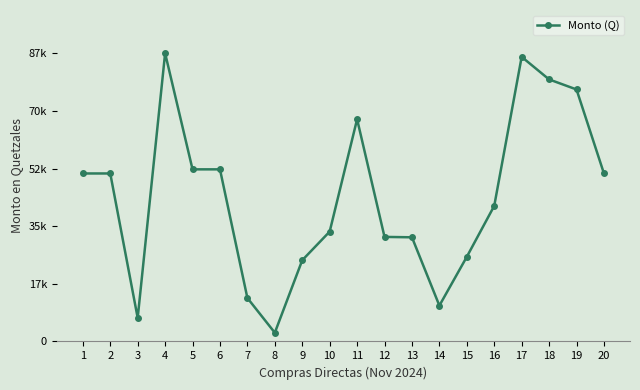

Does the chart have visible grid lines?

No